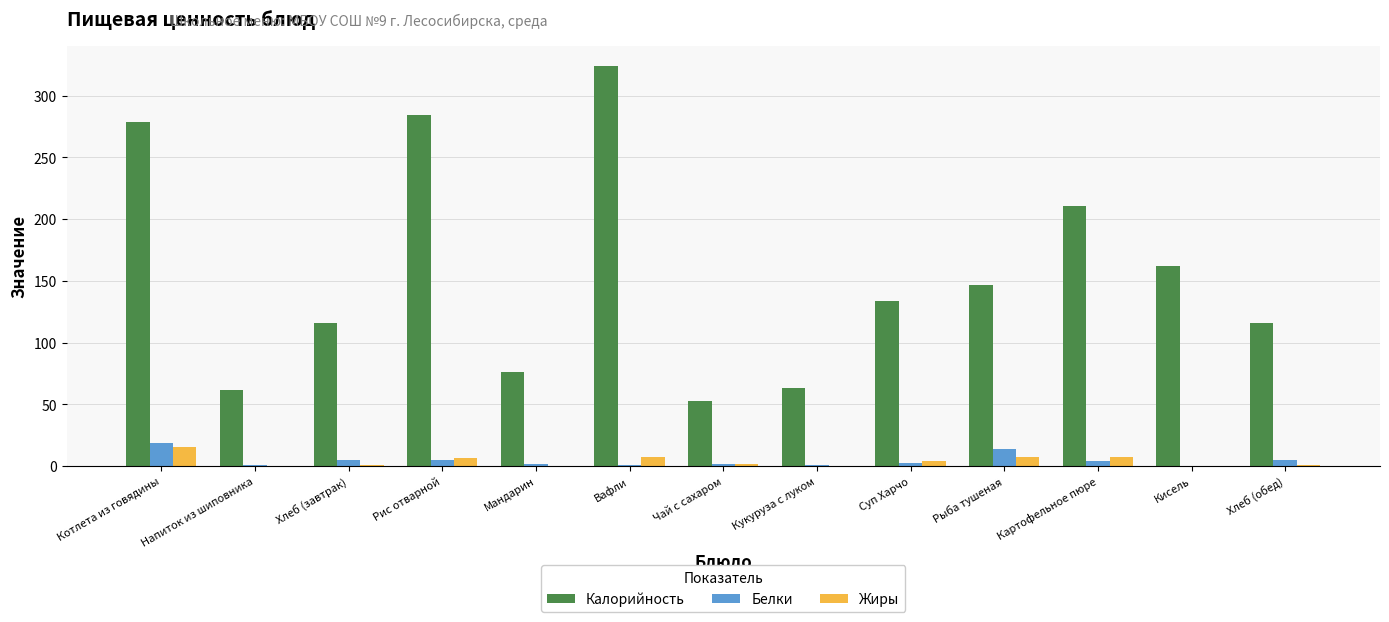

Is the value of Белки at Суп Харчо greater than the value of Калорийность at Кисель?

No